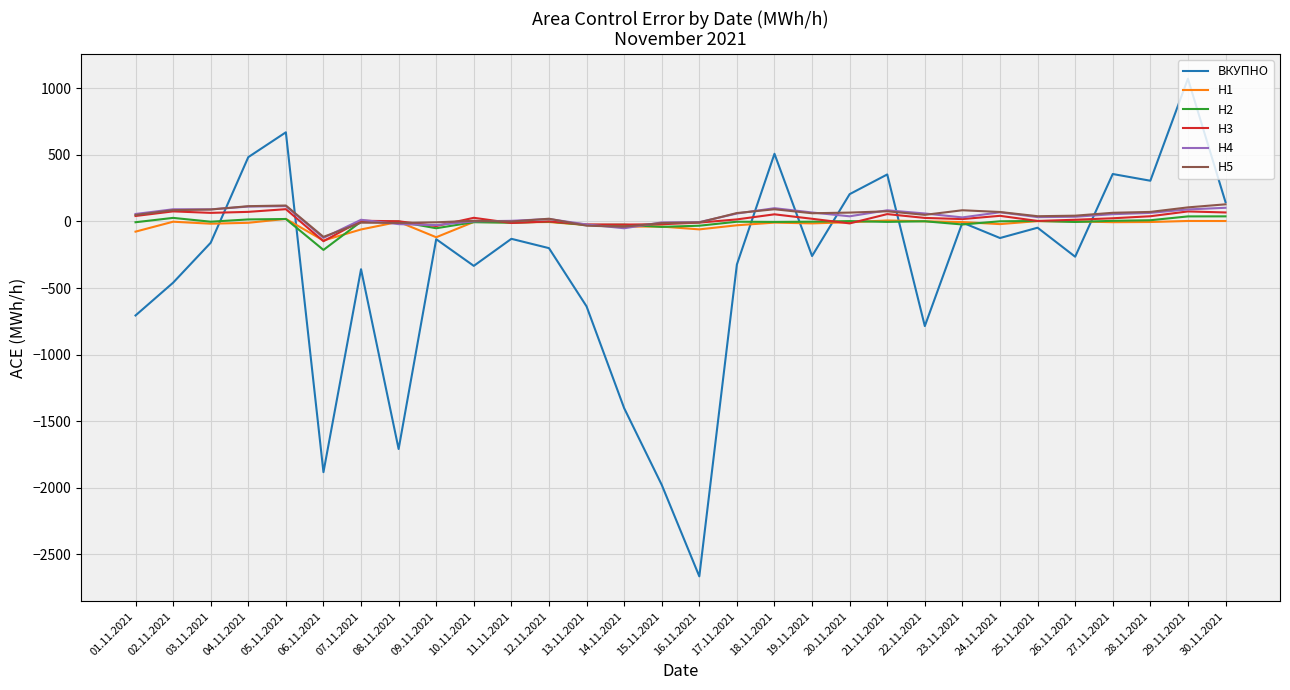

What are all the series names shown in the legend?

ВКУПНО, H1, H2, H3, H4, H5